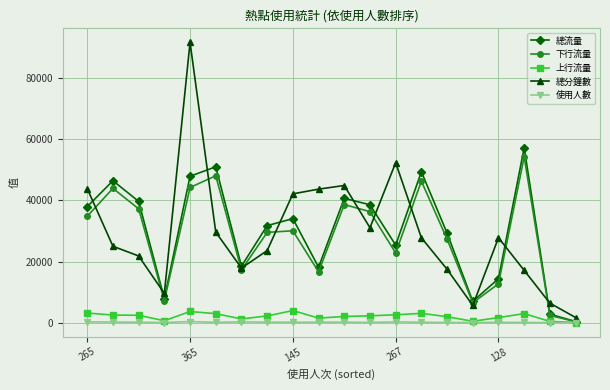

In 總分鐘數, how many points are lower than both neighbors (excluding endpoints)?

4